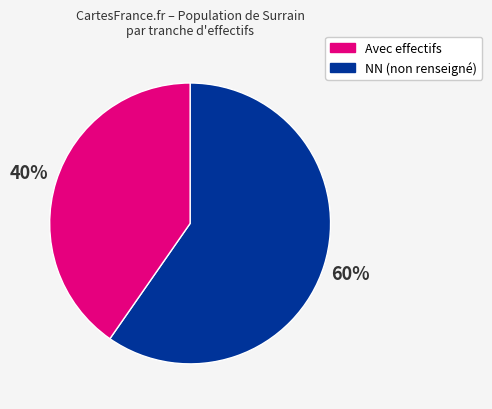

Is there a majority slice in this chart?

Yes